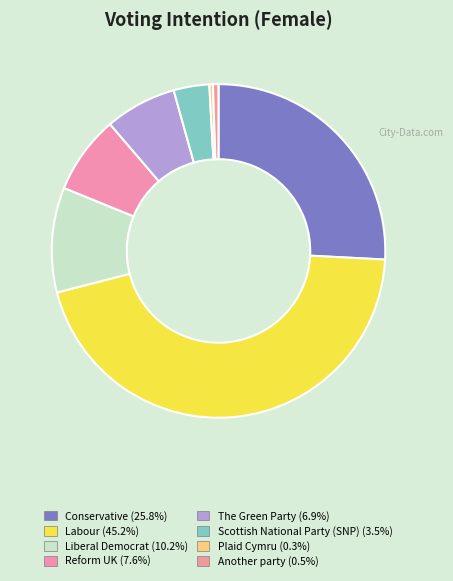

Does Labour represent more than half of the total?

No